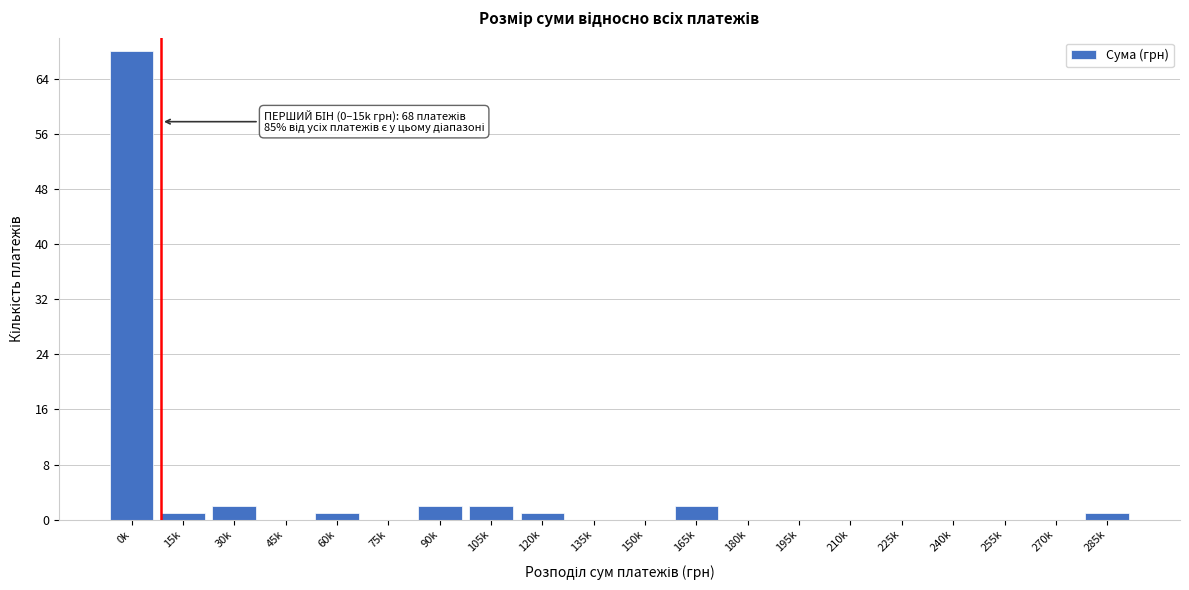

Reading left to right, transcribe all the data shown in this chart.

0k=68	15k=1	30k=2	45k=0	60k=1	75k=0	90k=2	105k=2	120k=1	135k=0	150k=0	165k=2	180k=0	195k=0	210k=0	225k=0	240k=0	255k=0	270k=0	285k=1